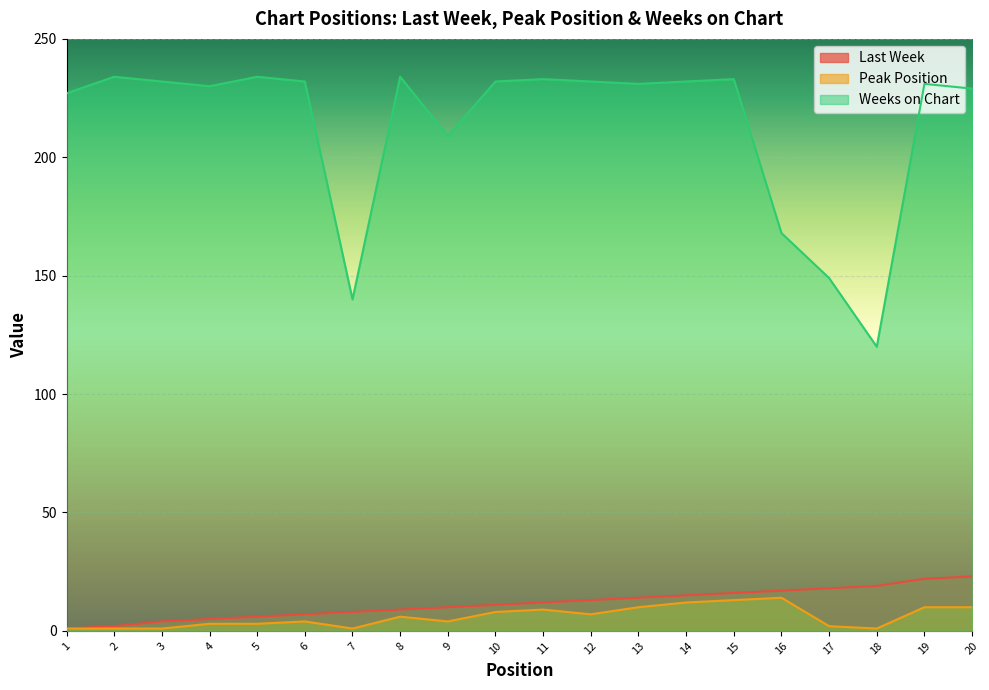

True or false: Last Week has a value of 17 at 16.

True